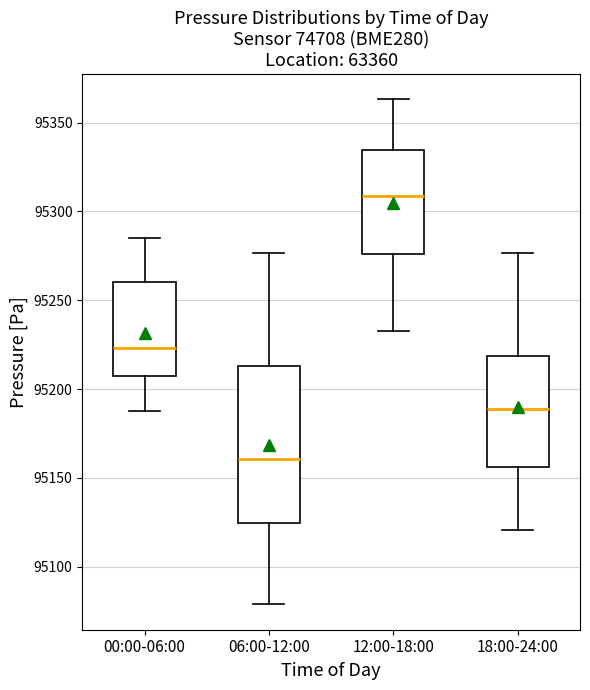

Reading left to right, transcribe this box plot: for each box, give where its median line is, the range the box spans, and where its two whiskers end, as read against the y-axis. The values are not printed on the chart, so give them approximately, as read against the axis.

00:00-06:00: median 95225, box 95205 to 95260, whiskers 95190 to 95285
06:00-12:00: median 95160, box 95125 to 95215, whiskers 95080 to 95275
12:00-18:00: median 95310, box 95275 to 95335, whiskers 95235 to 95365
18:00-24:00: median 95190, box 95155 to 95220, whiskers 95120 to 95275